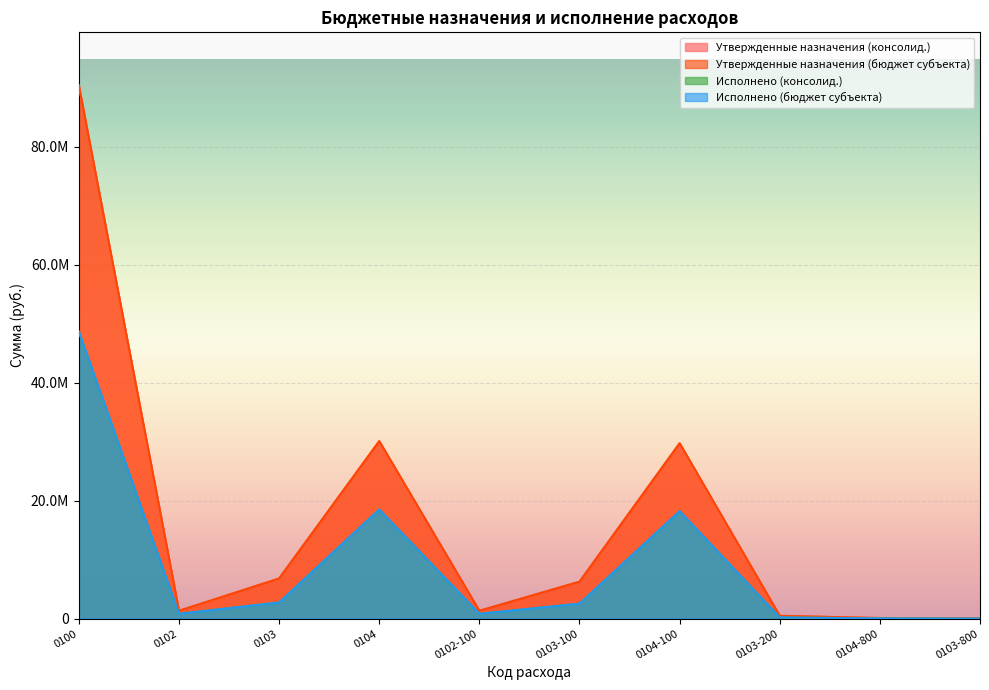

Between 0104-800 and 0103-100, which is larger?

0103-100